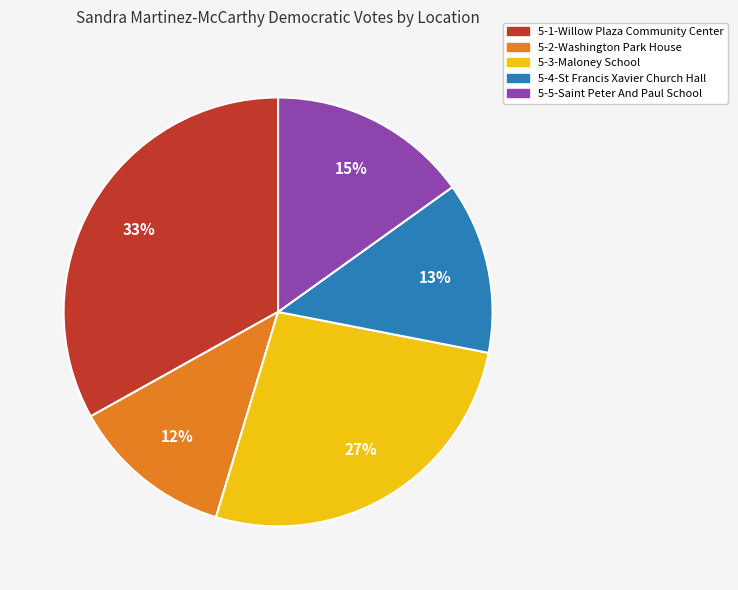

What is the largest slice in the pie chart?

5-1-Willow Plaza Community Center